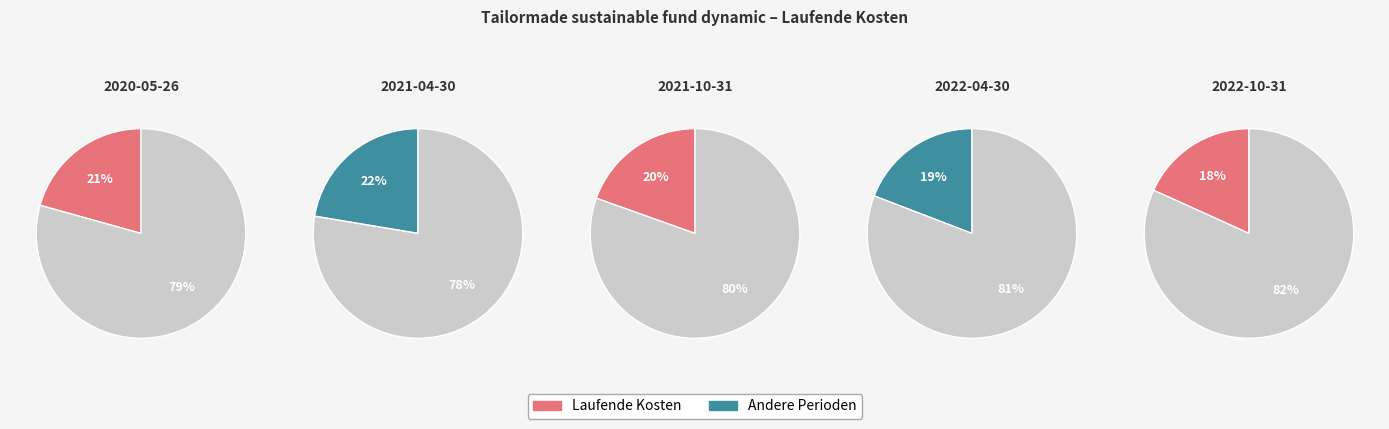

Is 2022-10-31 the majority of the pie?

No